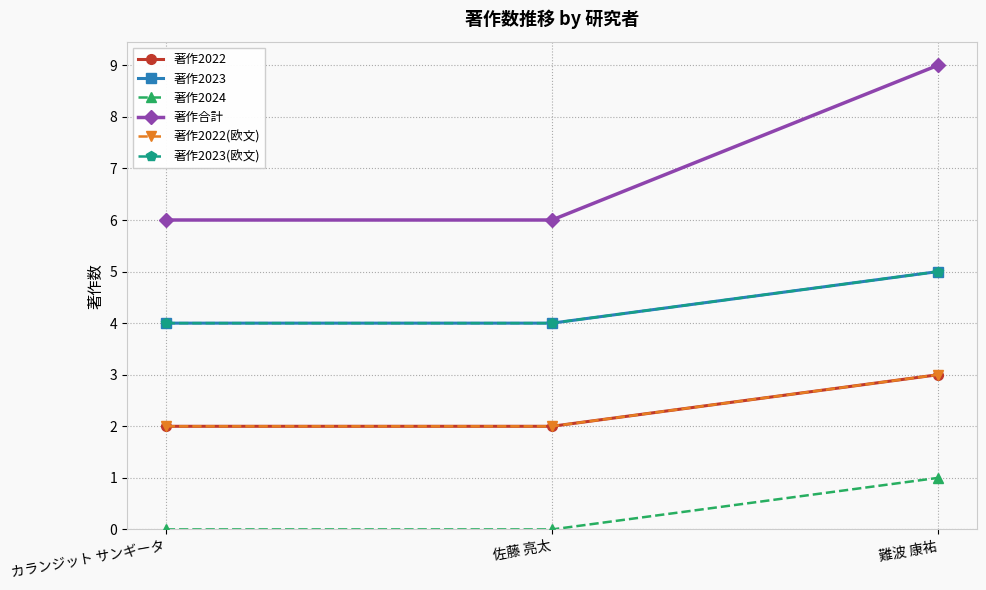

At how many categories does at least one series exceed 5?

3